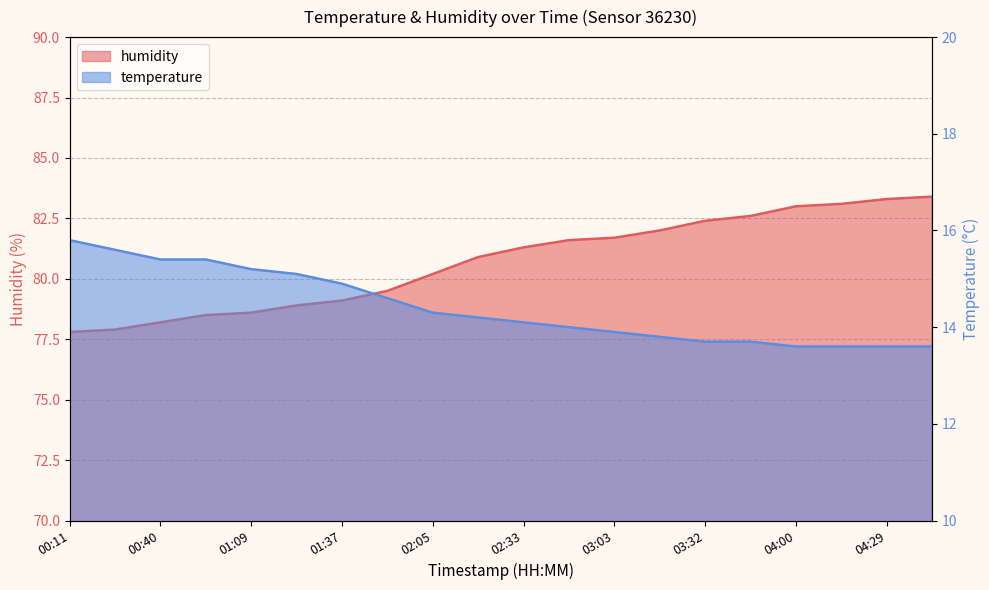

At how many categories does at least one series exceed 47?

20